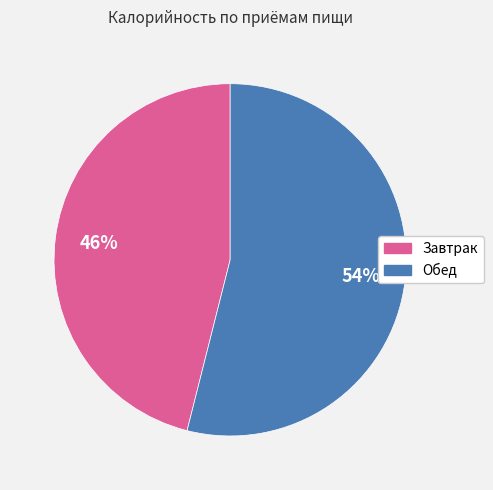

Is there any slice that represents more than half of the pie?

Yes